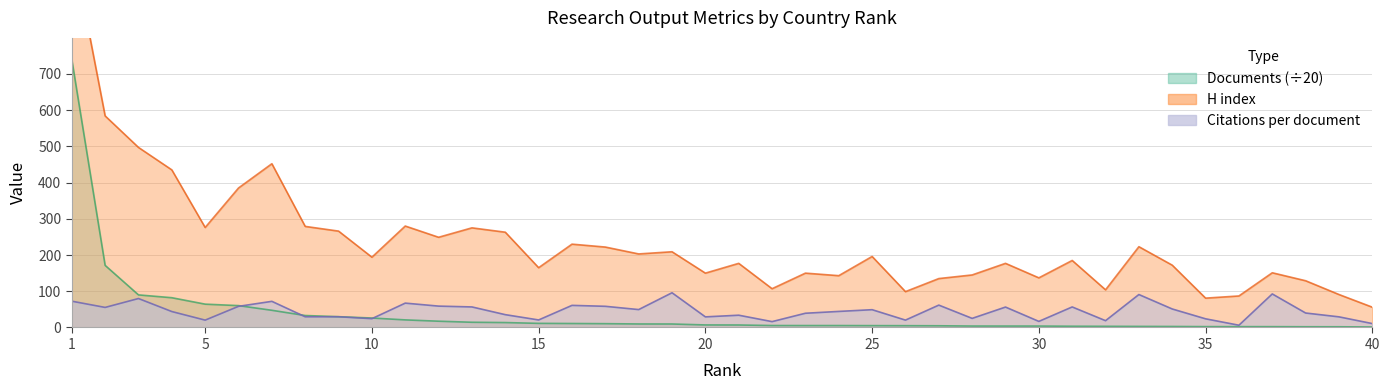

How many lines are shown in the chart?

3